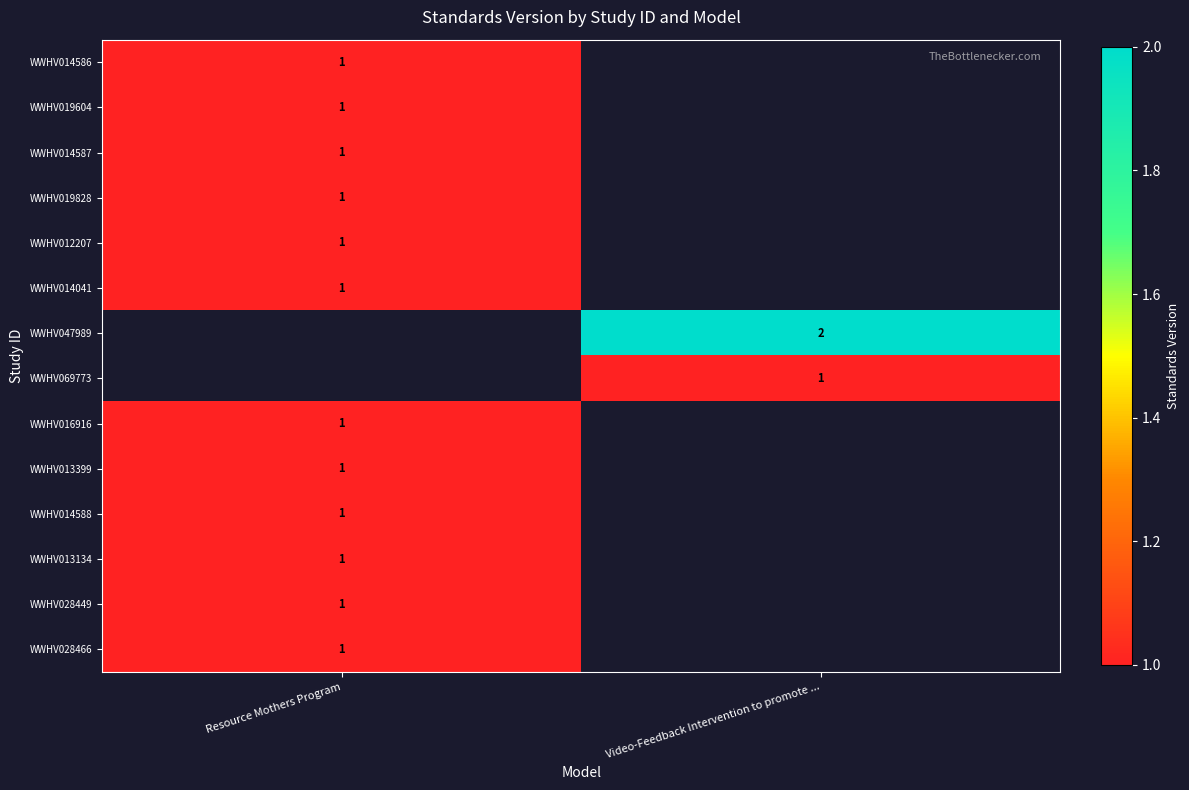

True or false: WWHV014587 has a value of 2 at Resource Mothers Program.

False